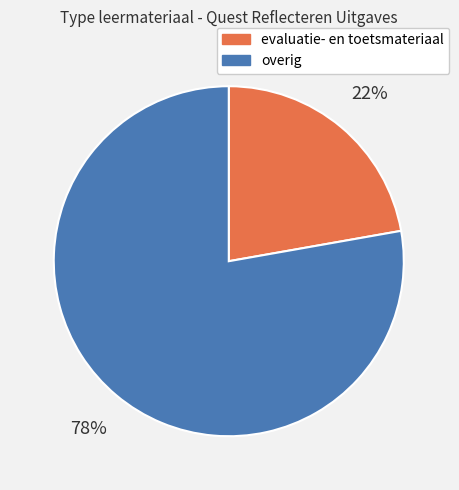

Count the number of slices in the pie.

2